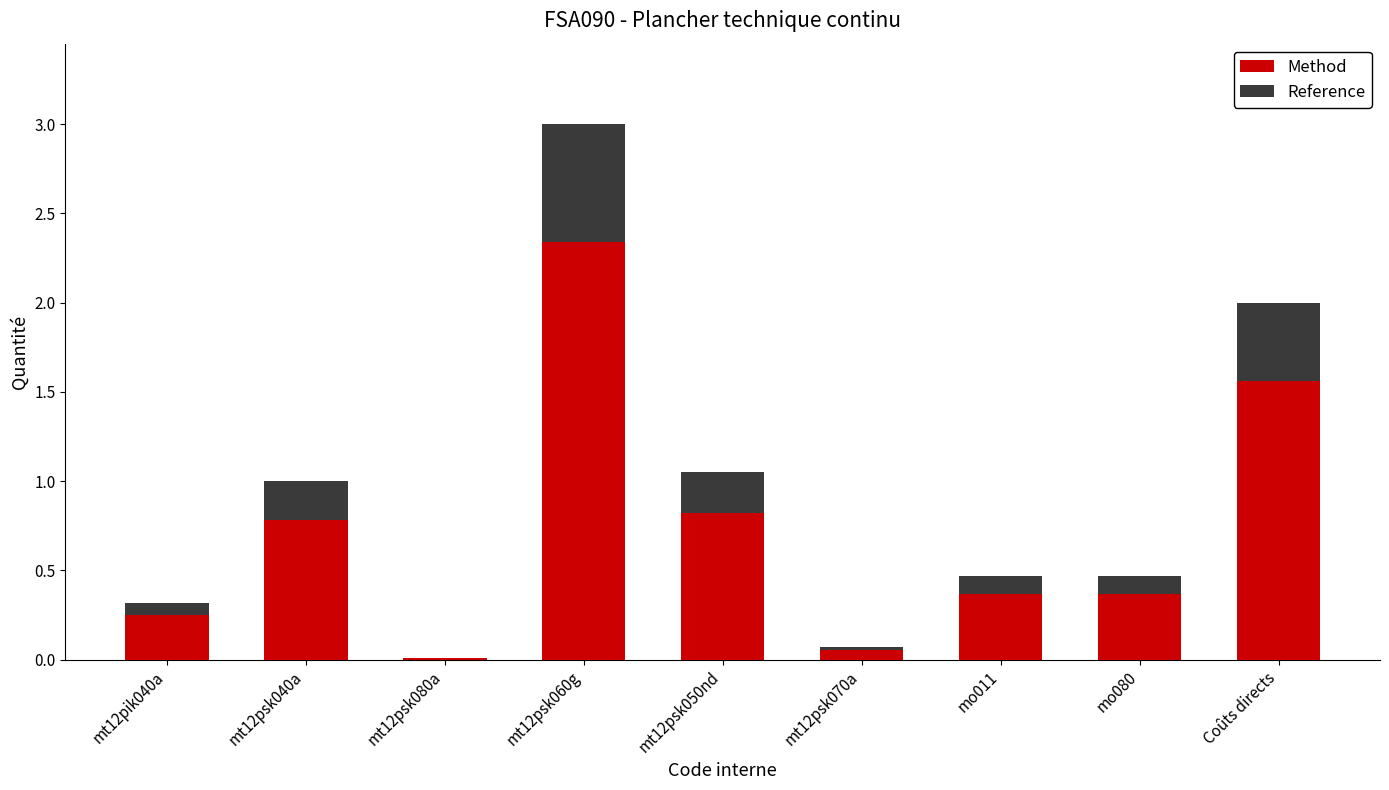

The value of Method at mt12psk040a is 0.2. True or false?

False